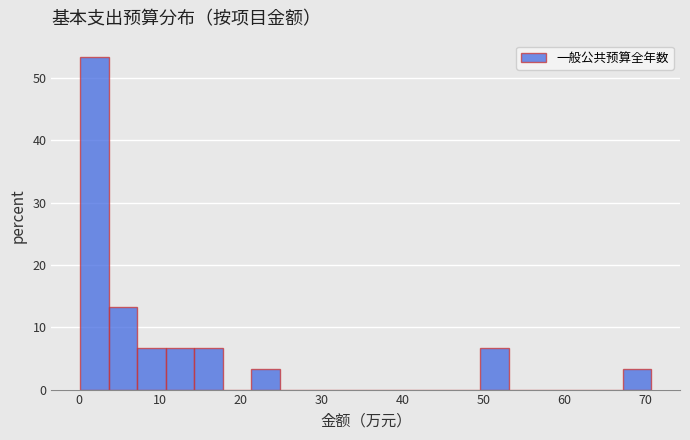

Read against the x-axis, roughly where is the centre of the tallest bar?

2